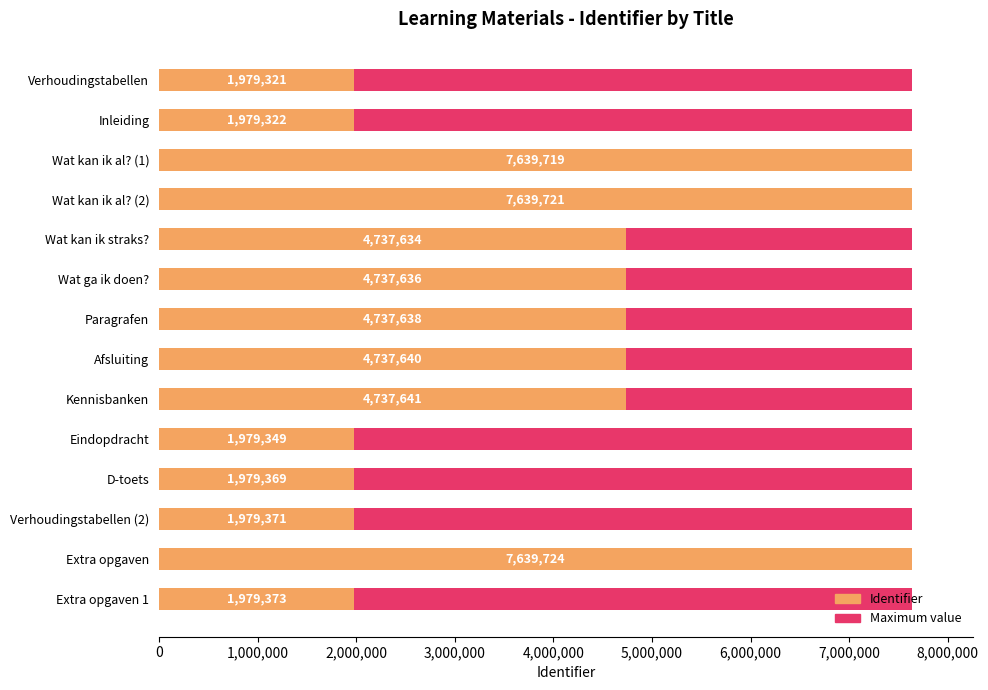

What are all the series names shown in the legend?

Maximum value, Identifier